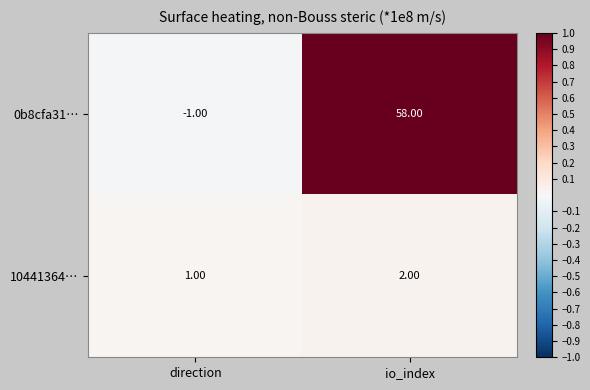

What is the total value across all series at io_index?

60